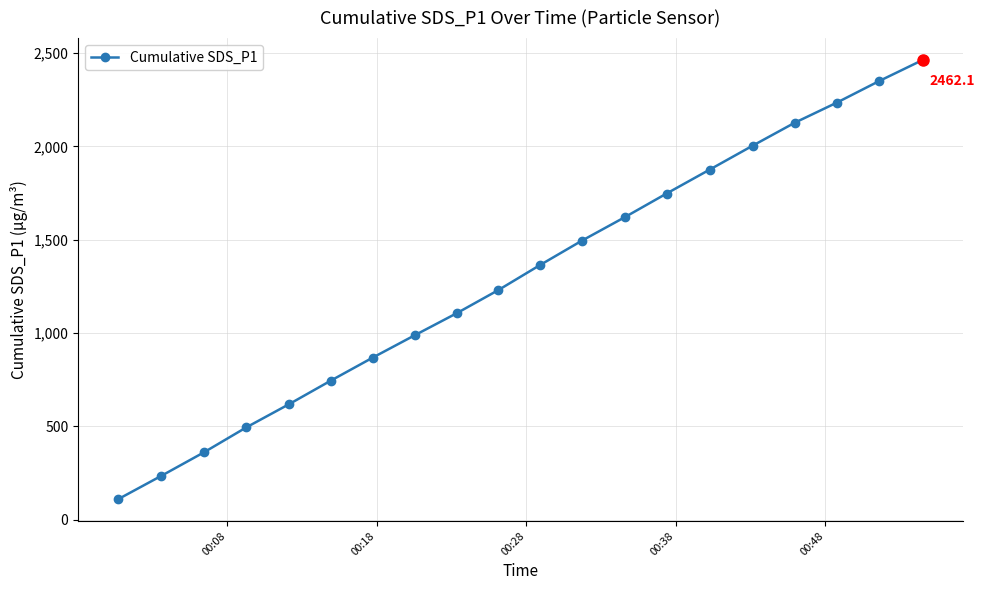

What is the sum of all values?

26041.3